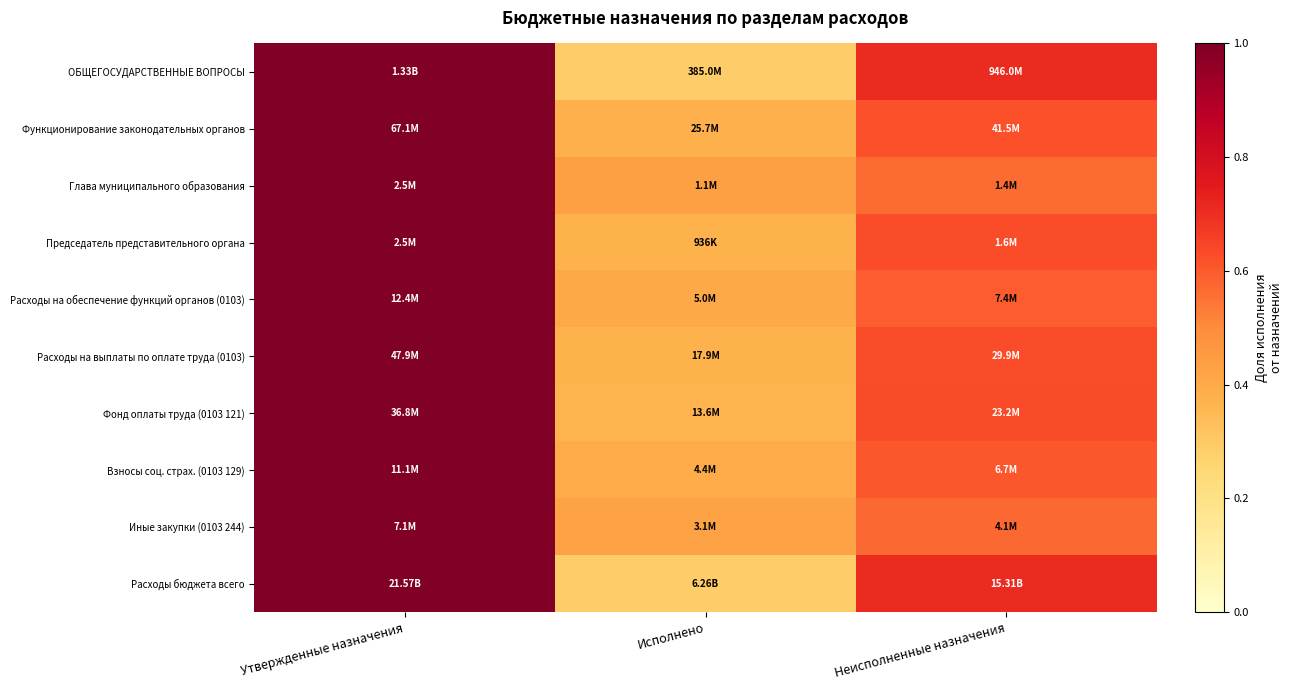

What is the difference between the highest and lowest values at Неисполненные назначения?

0.1